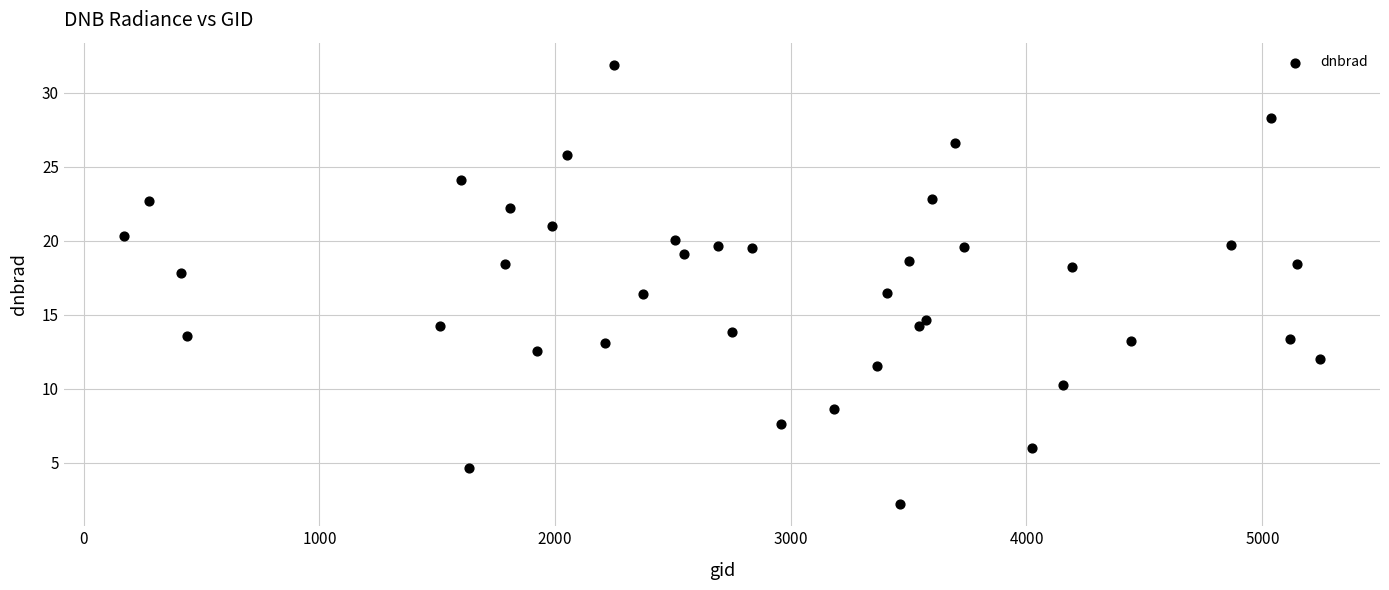

What is the range of Y values (max minus min)?

29.7